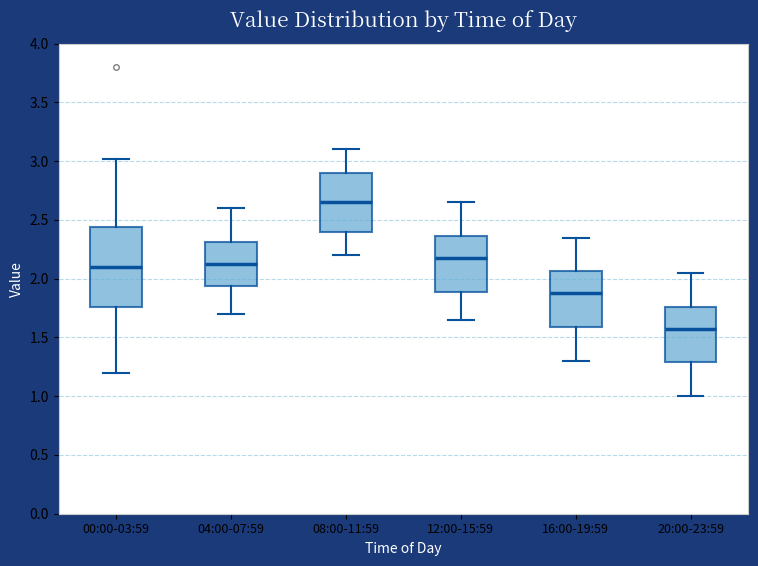

Where does the upper whisker of the box for 12:00-15:59 end on the y-axis? The values are not printed on the chart, so give them approximately, as read against the axis.

2.65